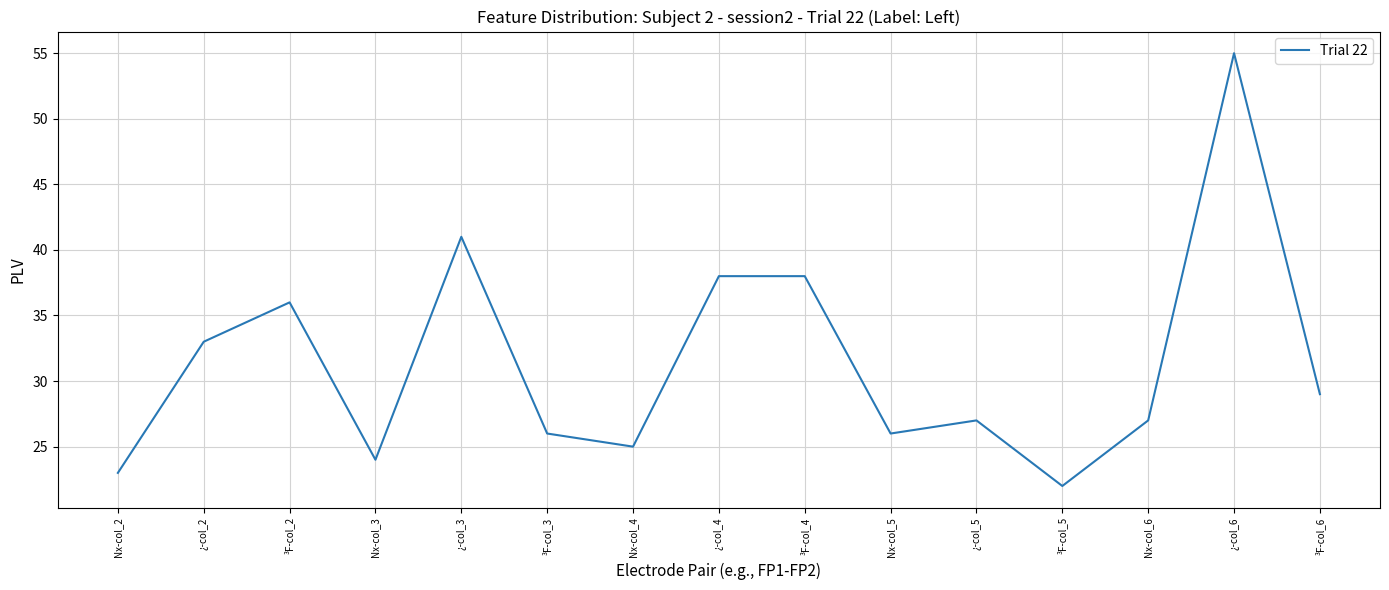

Read the value at ³F-col_6, to the nearest 10.

30